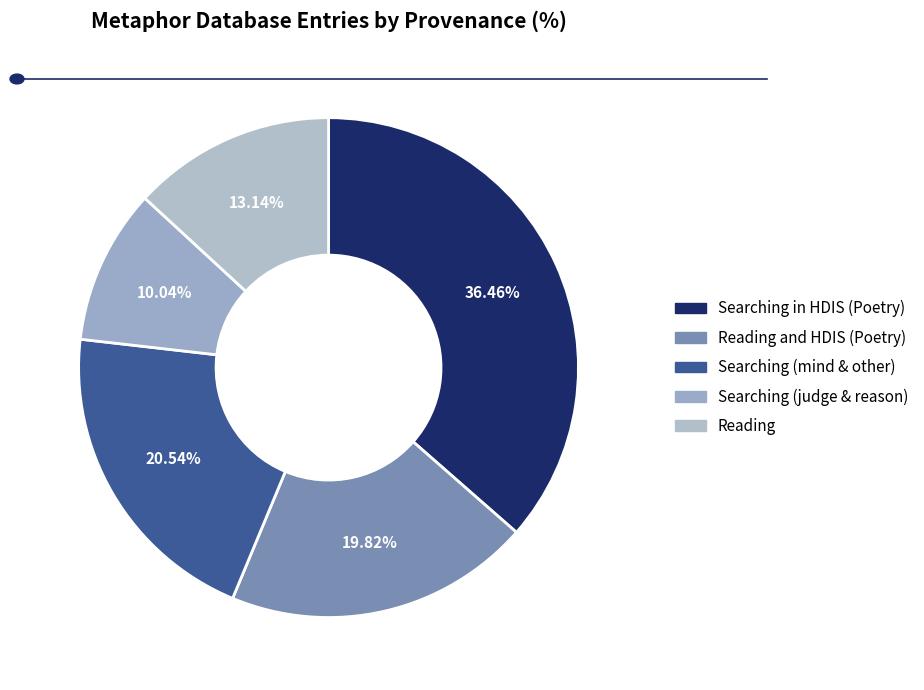

How many slices are in this pie chart?

5